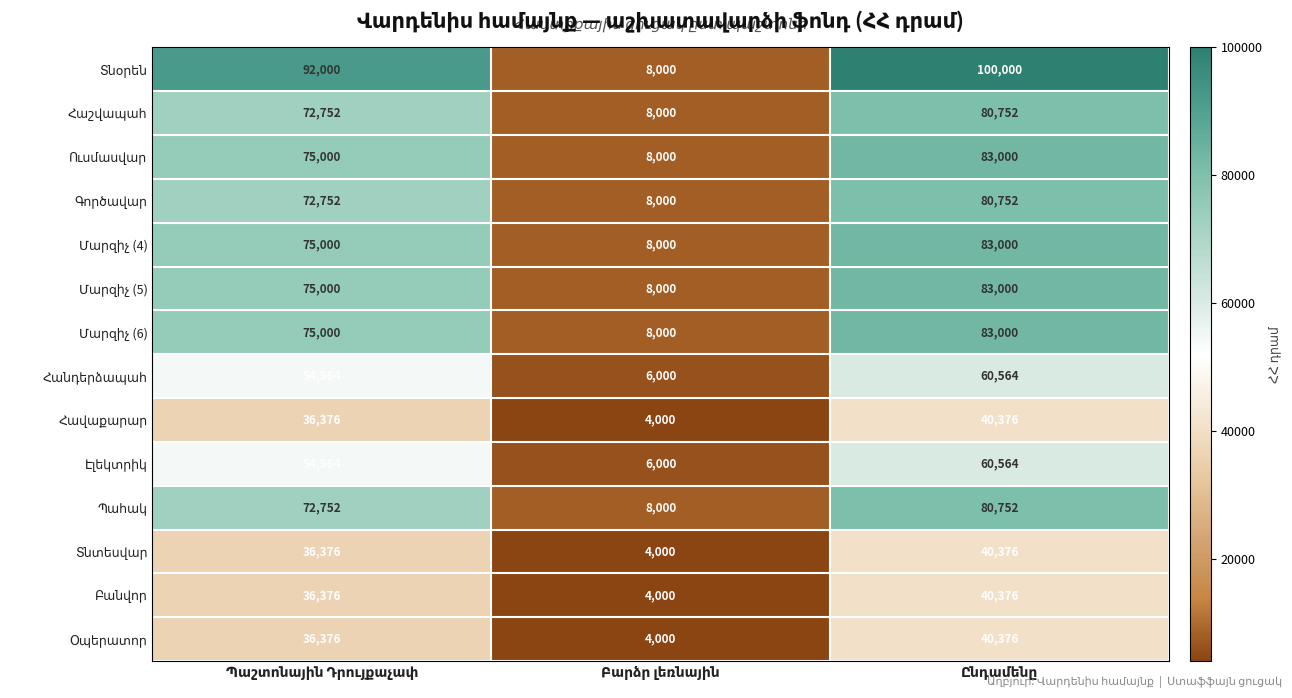

What is the maximum value shown in the chart?

100000